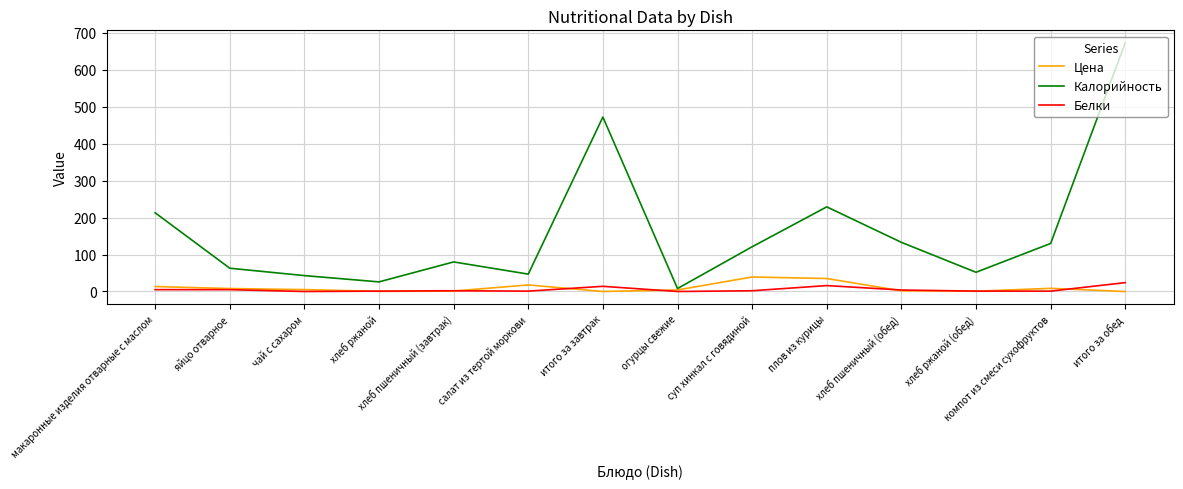

Is this an area chart (filled region under the line)?

No